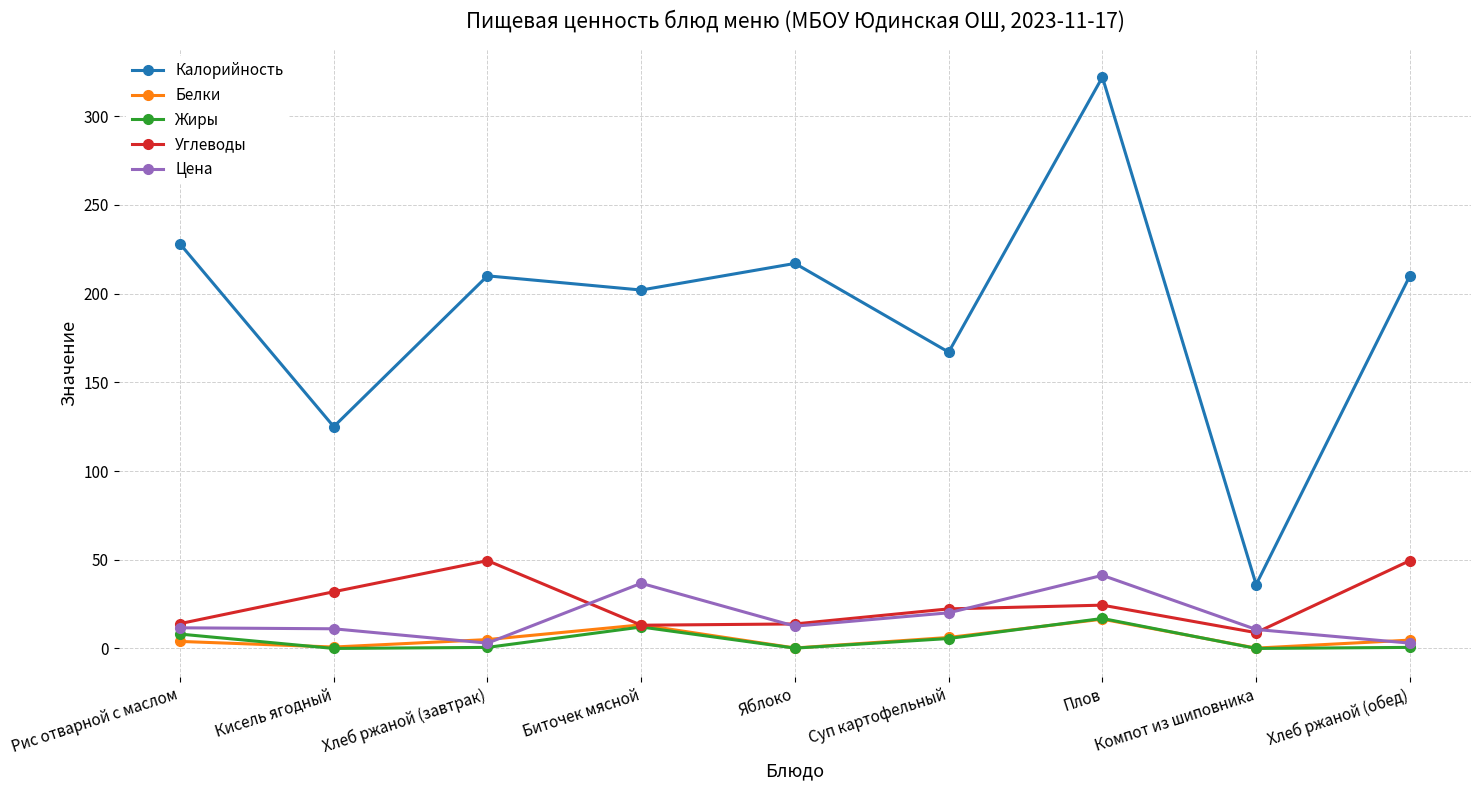

At which category does Цена reach its first local valley?

Хлеб ржаной (завтрак)